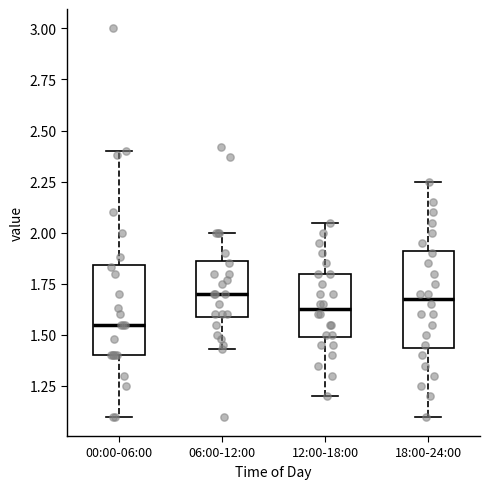

Reading left to right, read every box against the y-axis: the position of its median line, the range the box covers, and the ends of its whiskers. The values are not printed on the chart, so give them approximately, as read against the axis.

00:00-06:00: median 1.55, box 1.40 to 1.85, whiskers 1.10 to 2.40
06:00-12:00: median 1.70, box 1.60 to 1.85, whiskers 1.45 to 2.00
12:00-18:00: median 1.65, box 1.50 to 1.80, whiskers 1.20 to 2.05
18:00-24:00: median 1.70, box 1.45 to 1.90, whiskers 1.10 to 2.25